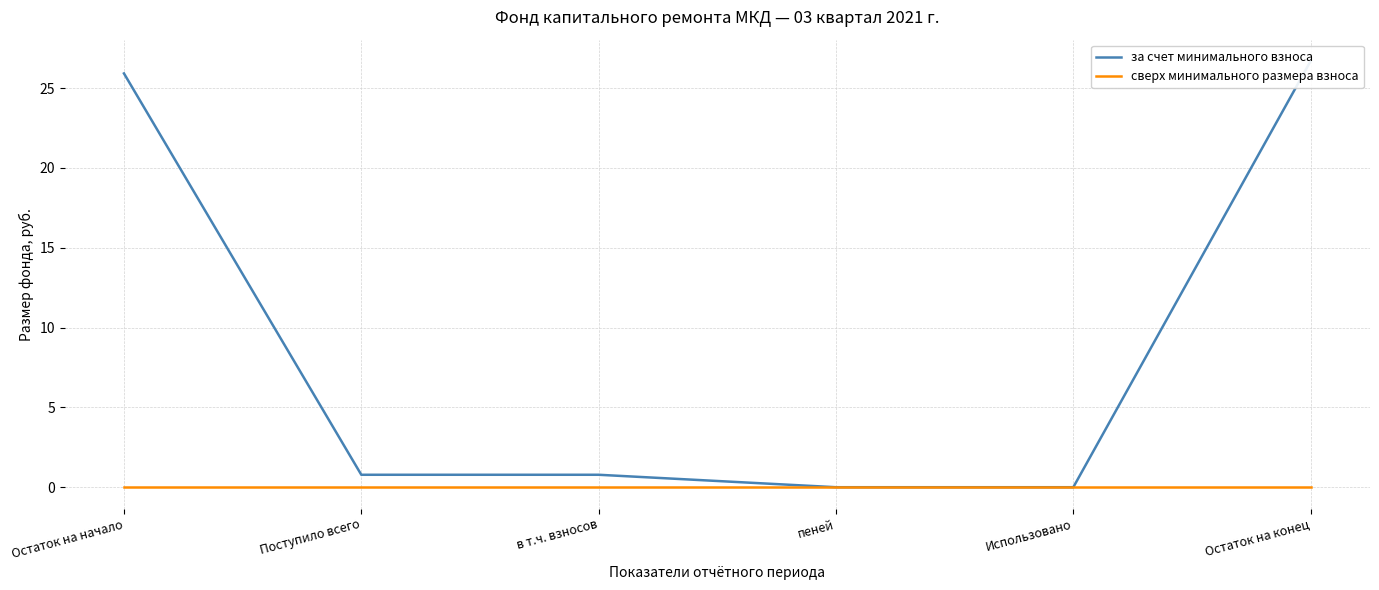

At how many categories does at least one series exceed 18?

2